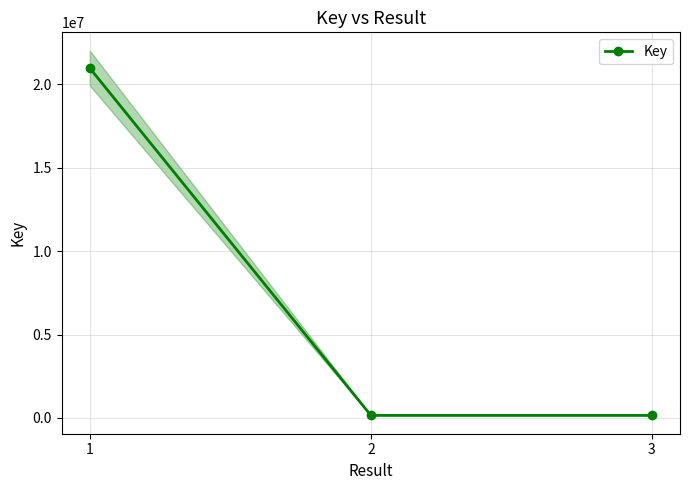

Reading right to left, list all the values displayed in this chart.

3=157217	2=157481	1=20977274